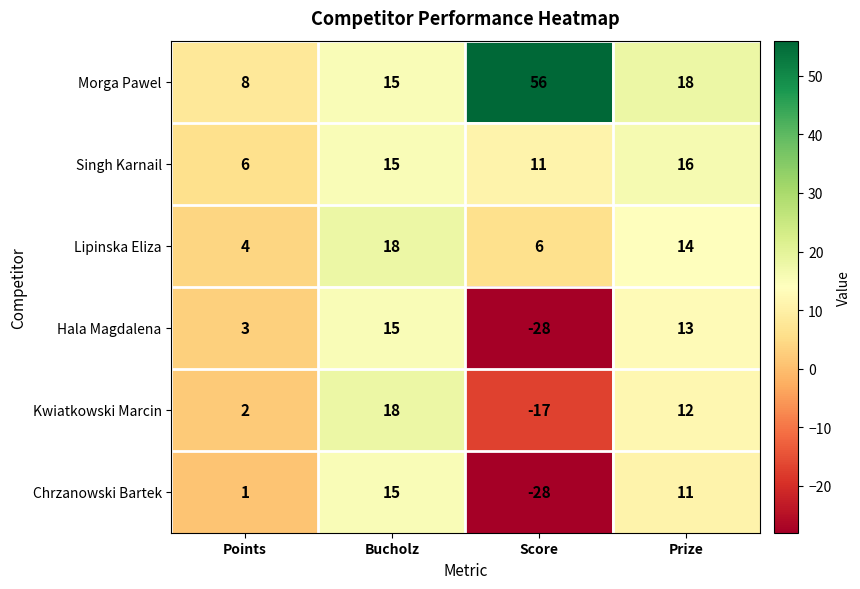

Between Points and Score, which series saw the biggest shift?

Morga Pawel